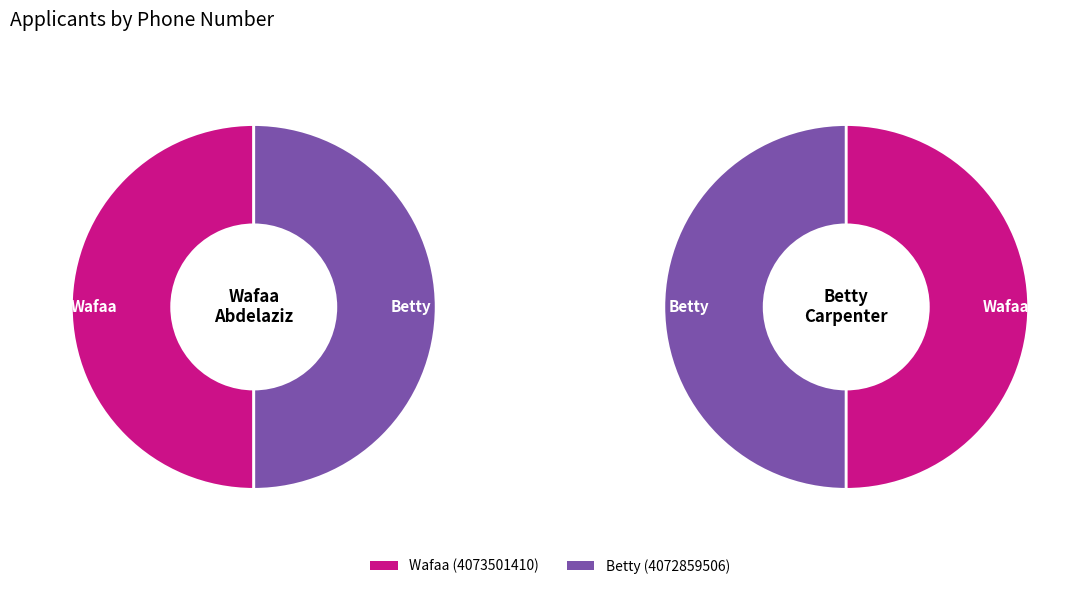

How many segments does this pie chart have?

2